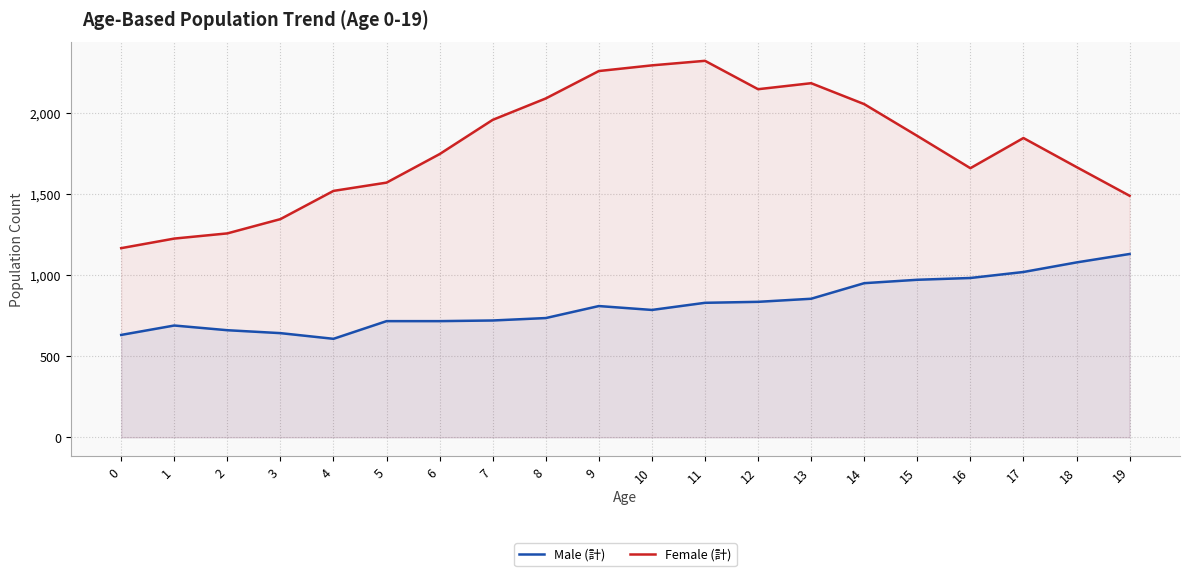

Which category has the highest value across all series?

11